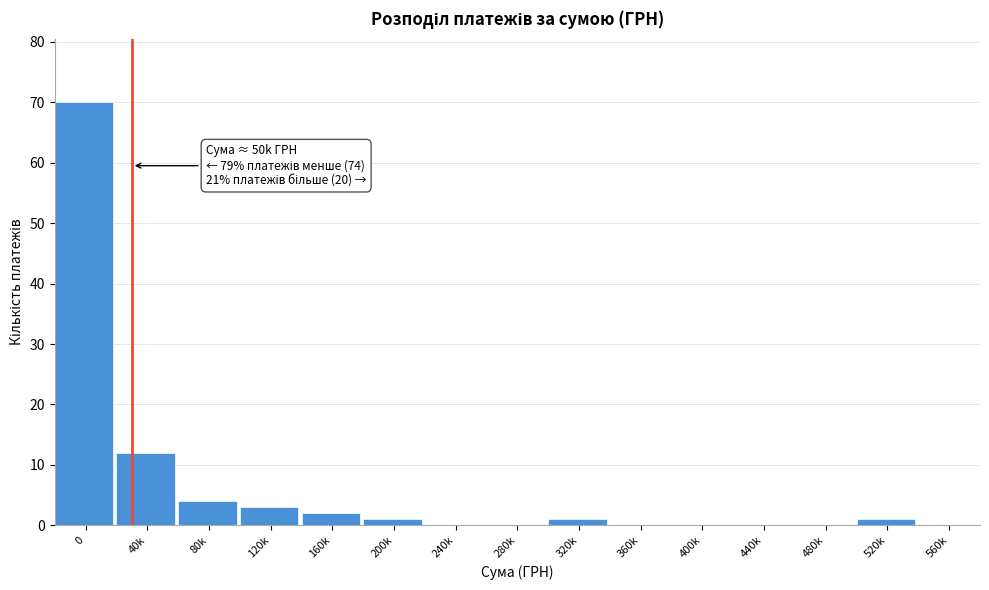

Reading left to right, list all the values displayed in this chart.

0=70	40k=12	80k=4	120k=3	160k=2	200k=1	240k=0	280k=0	320k=1	360k=0	400k=0	440k=0	480k=0	520k=1	560k=0